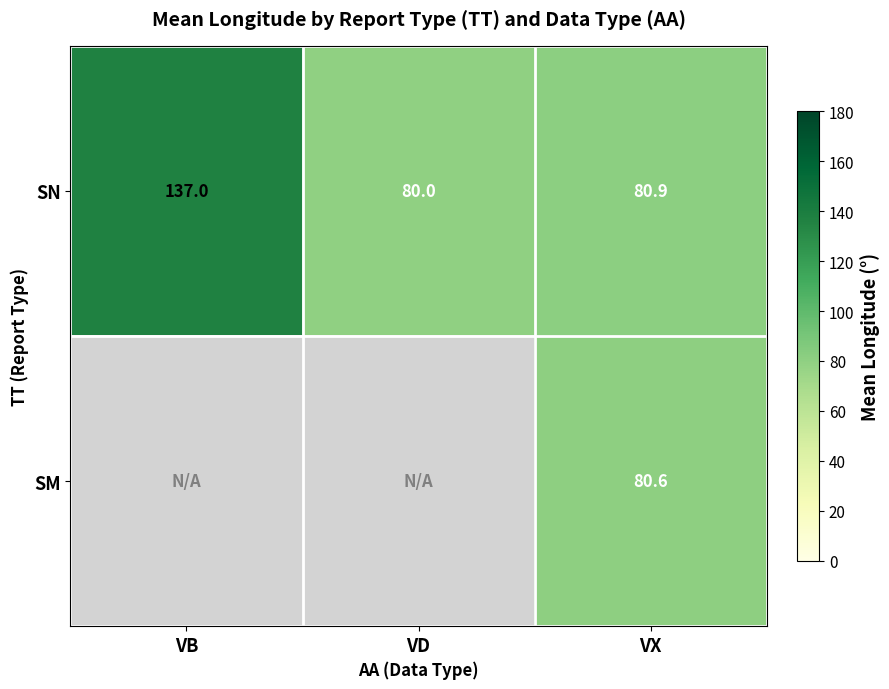

At how many categories does at least one series exceed 130?

1